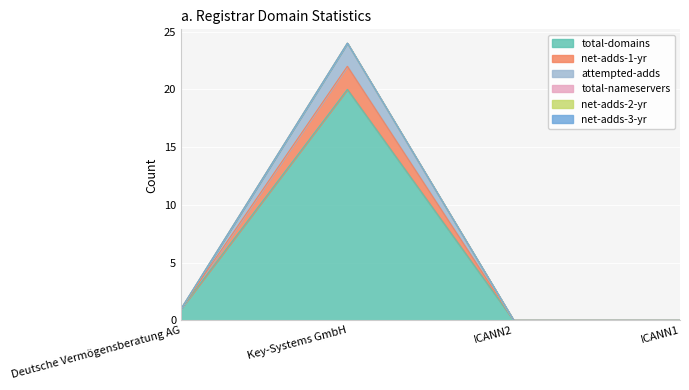

Where does the attempted-adds series first go above 1?

Key-Systems GmbH